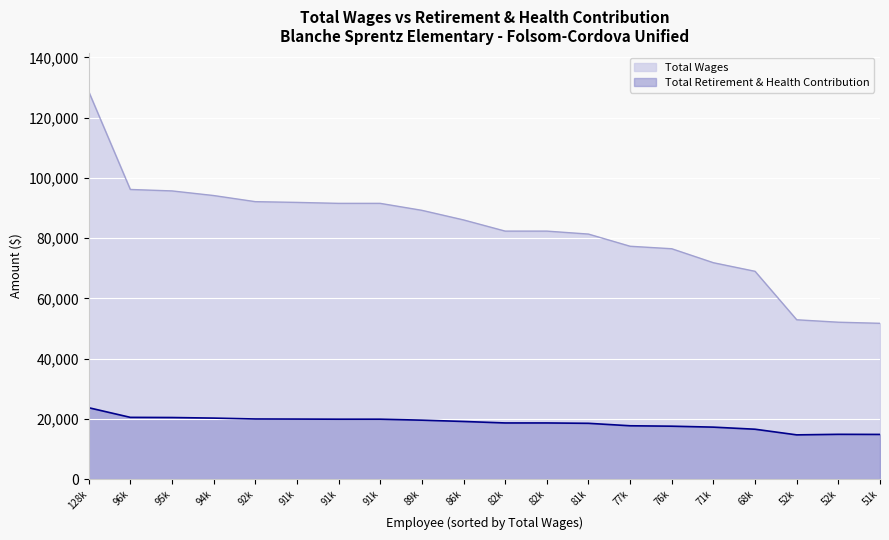

What is the value of the total_wages point at the 20th from the left?

51698